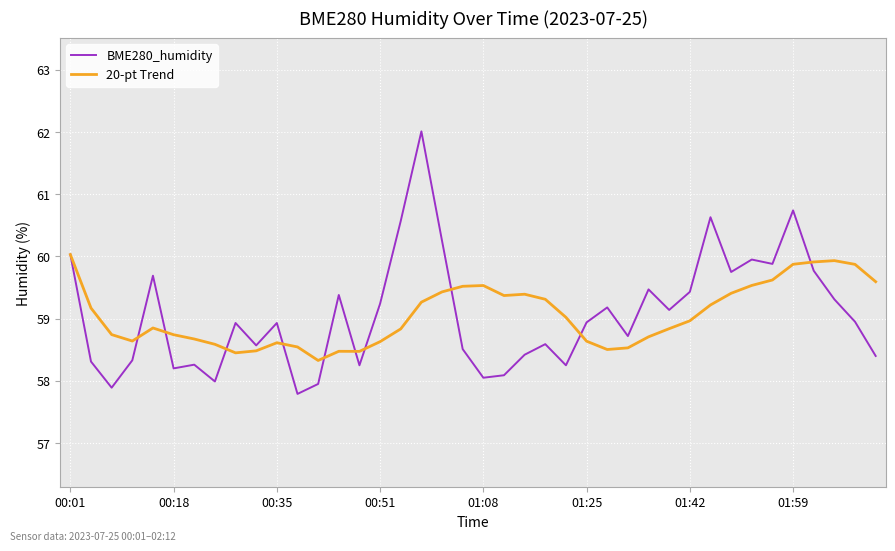

List the series in order of their peak value, highest first.

BME280_humidity, 20-pt Trend